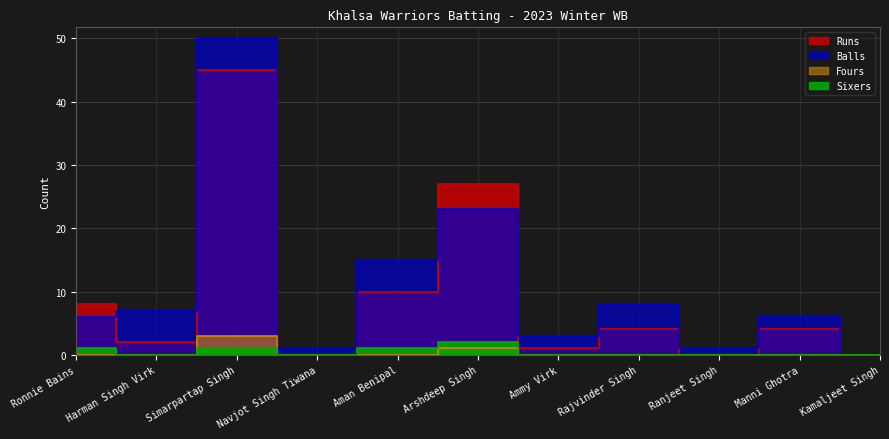

At which category does Runs reach its first local peak?

Simarpartap Singh